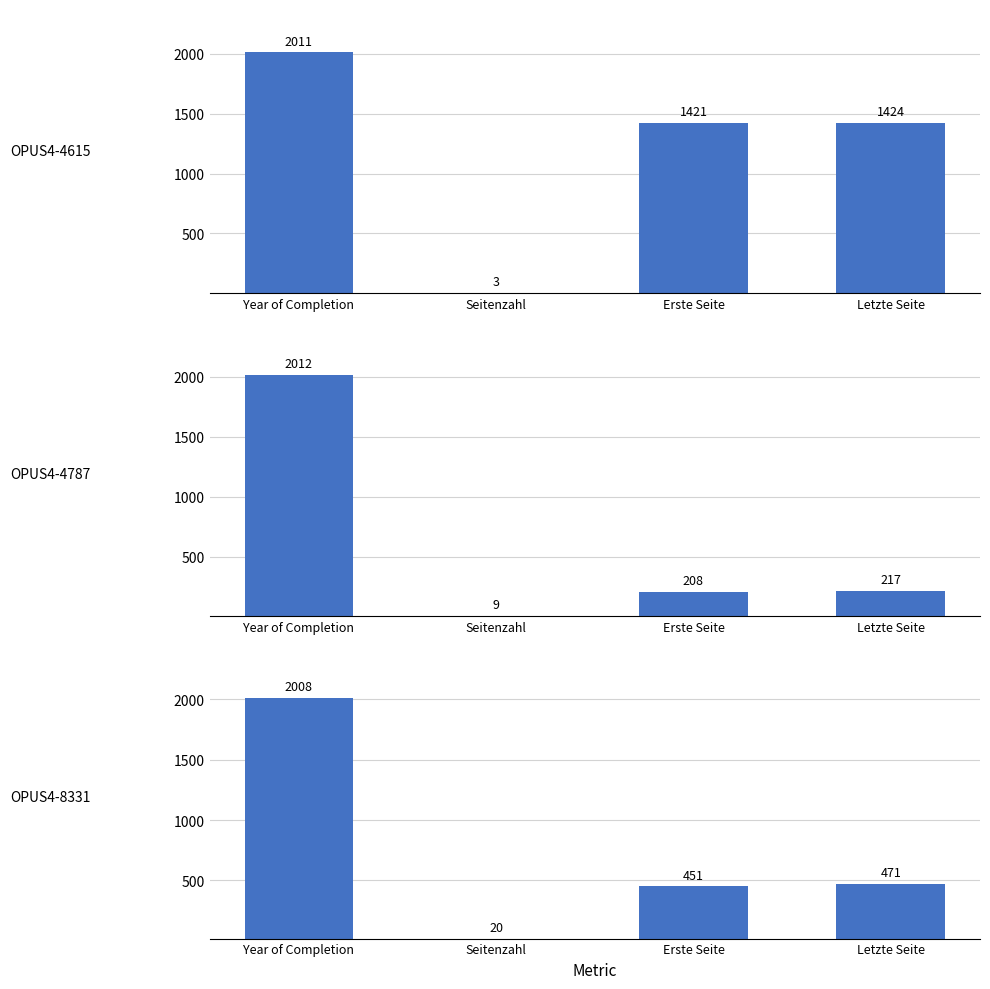

Reading left to right, list all the values displayed in this chart.

OPUS4-4615: 2011	3	1421	1424
OPUS4-4787: 2012	9	208	217
OPUS4-8331: 2008	20	451	471